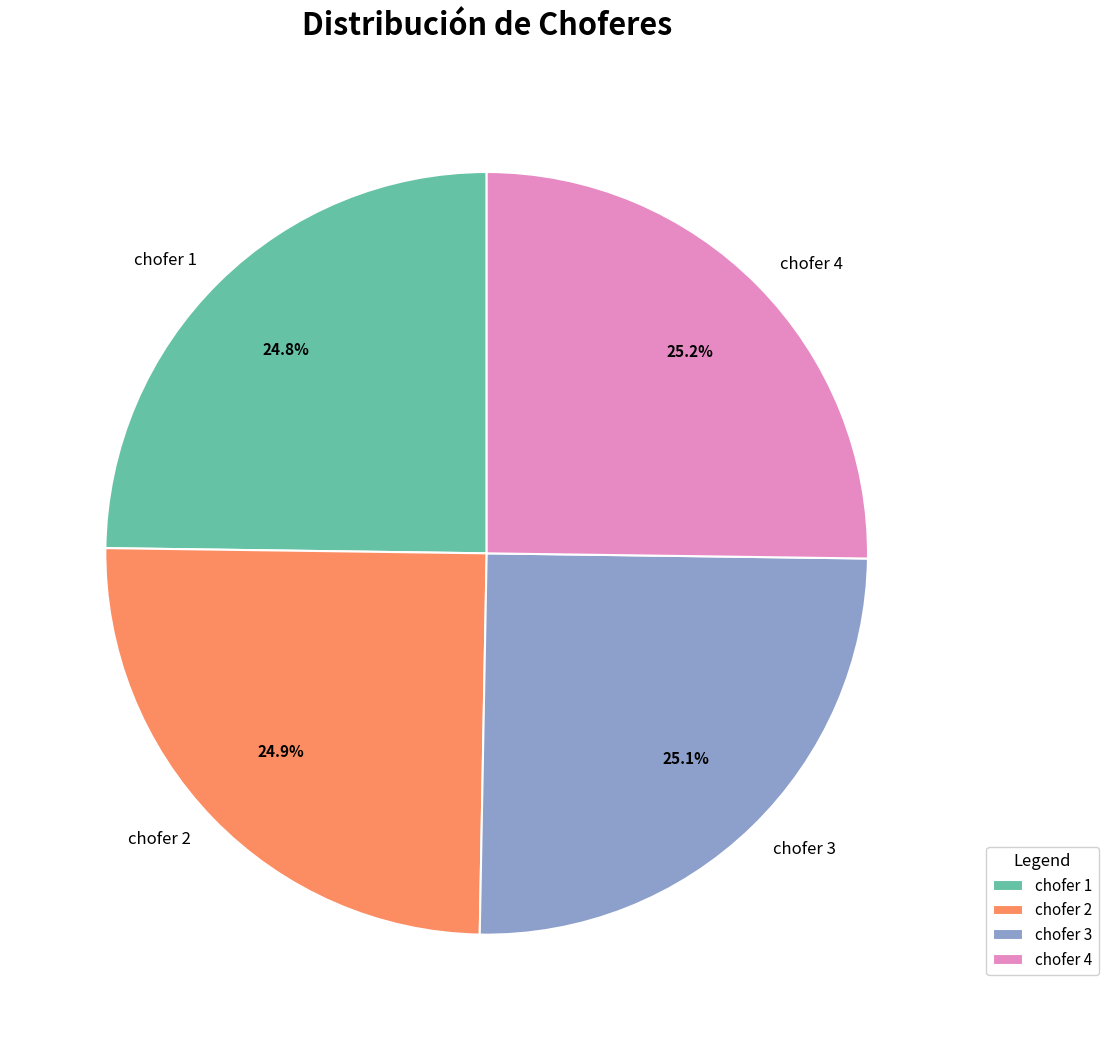

How many segments does this pie chart have?

4